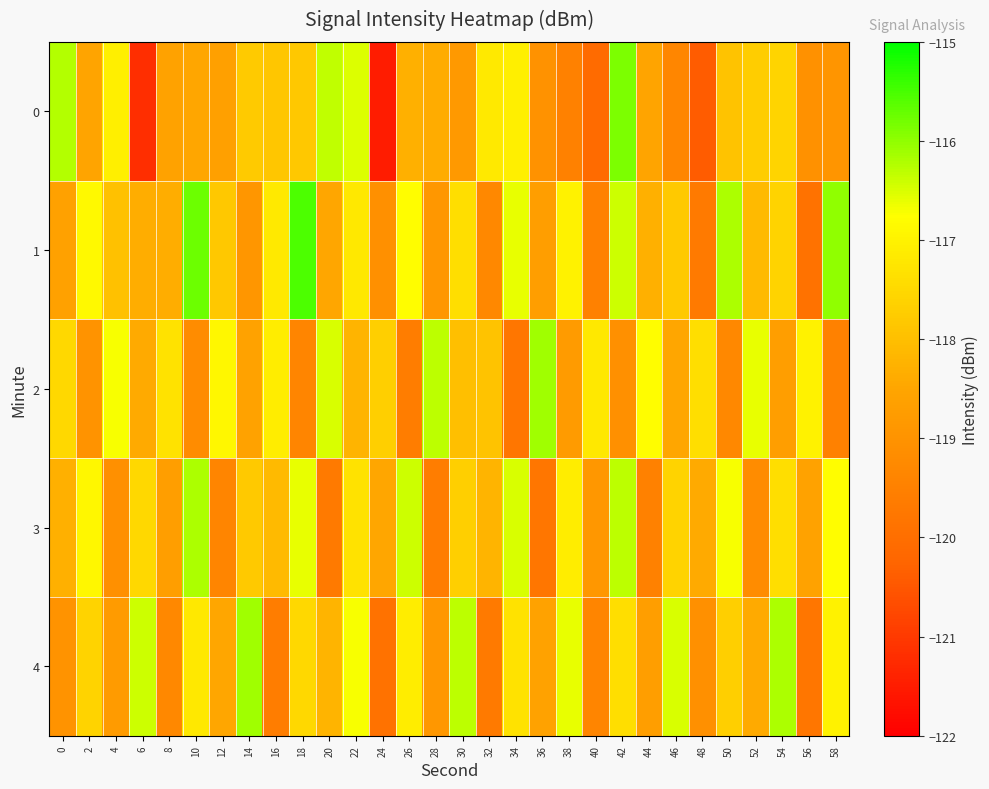

Rank the series at 34 from lowest to highest value.

2, 4, 0, 1, 3